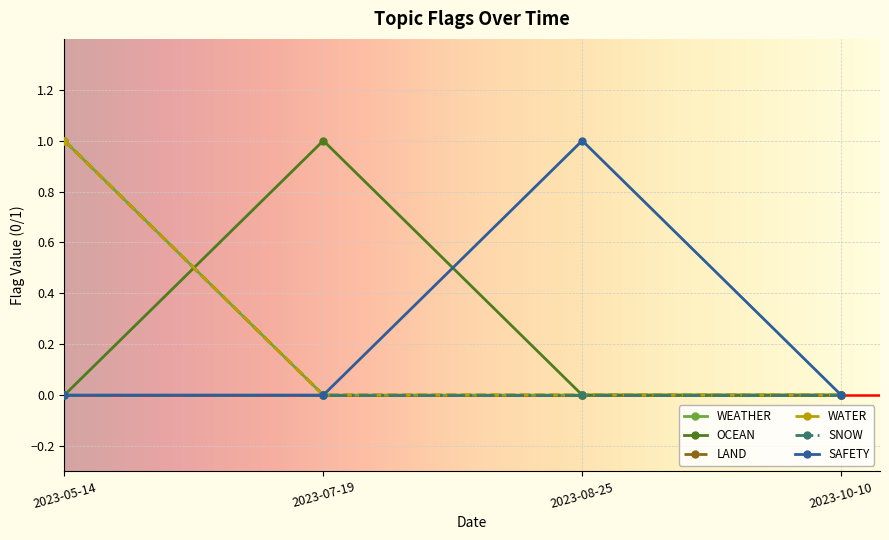

Which category has the lowest value in the SAFETY series?

2023-05-14